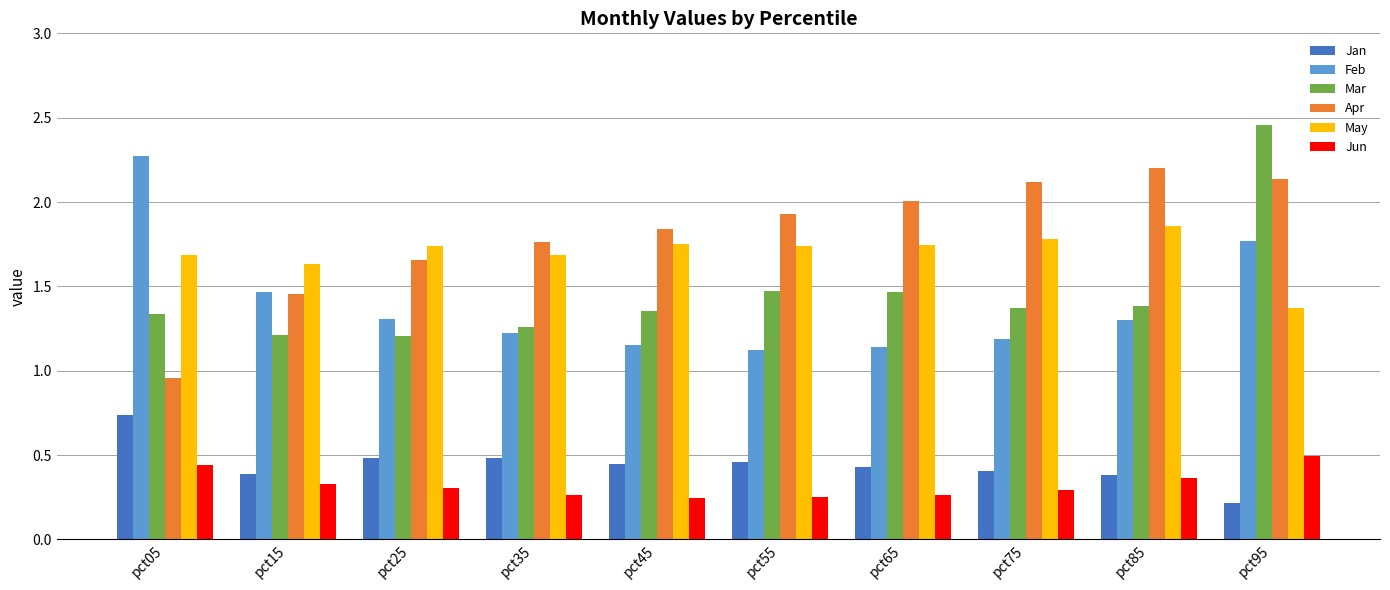

How many bars are there in total?

60